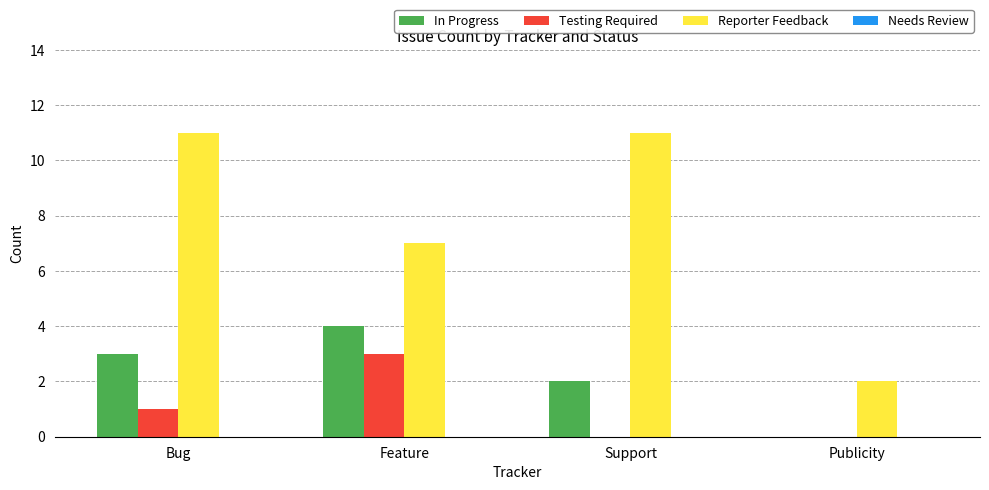

Is it true that Reporter Feedback equals 12 at Feature?

False